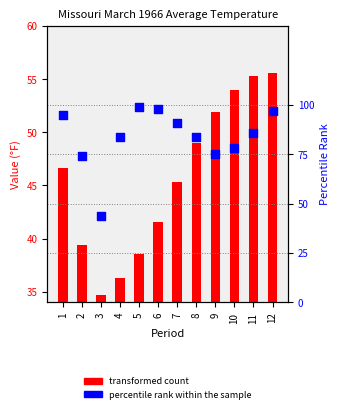

Which series has the widest spread of Y values?

Percentile Rank